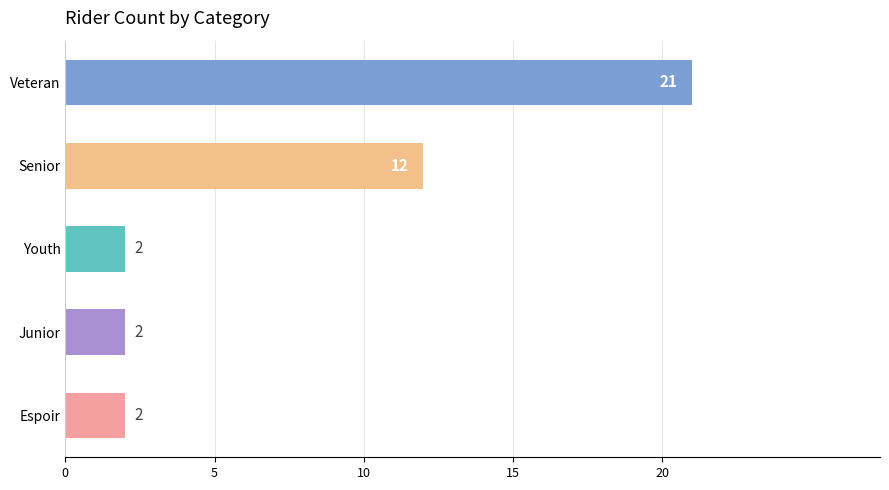

Between Senior and Junior, which is larger?

Senior